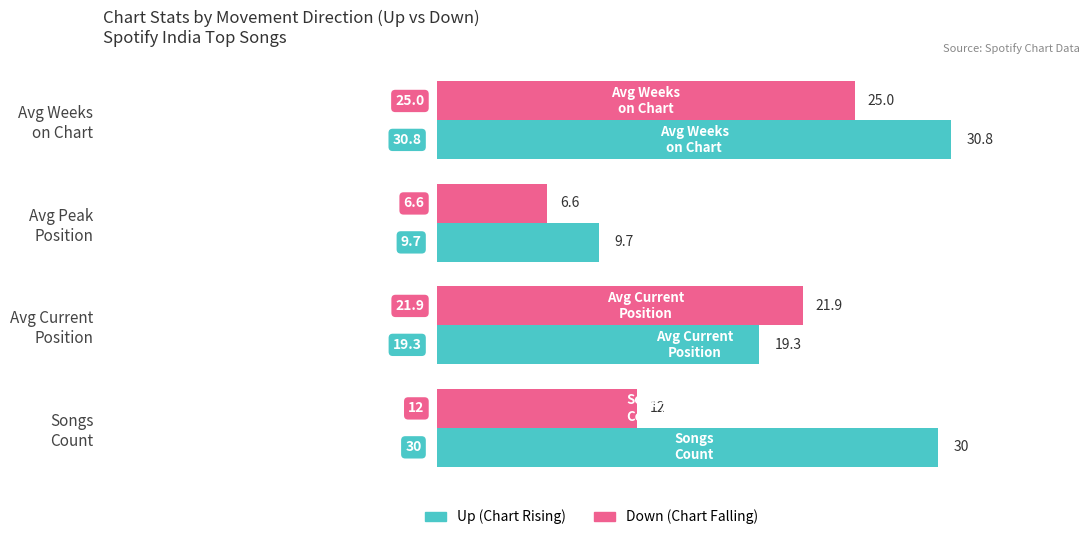

What is the sum of all Up (Chart Rising) values?

89.8